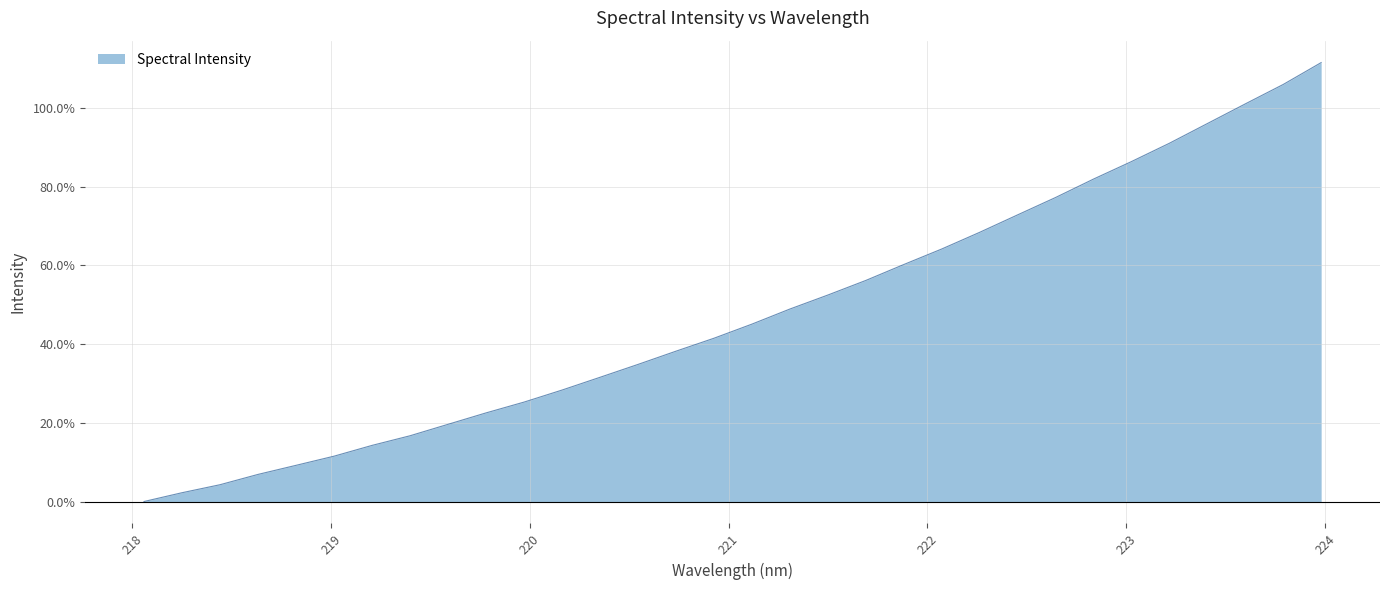

How many lines are shown in the chart?

1